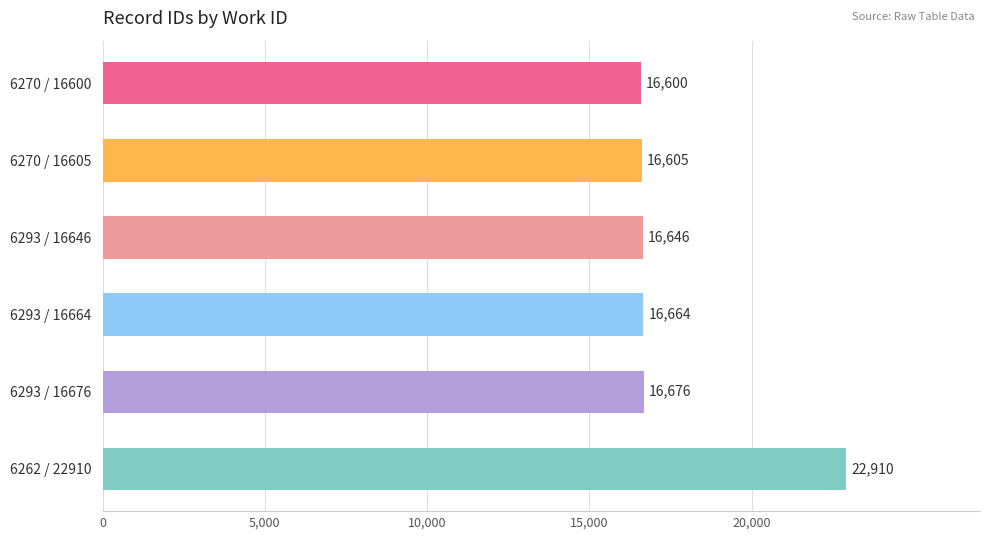

Is it true that the value at 6293 / 16646 is 10868?

False